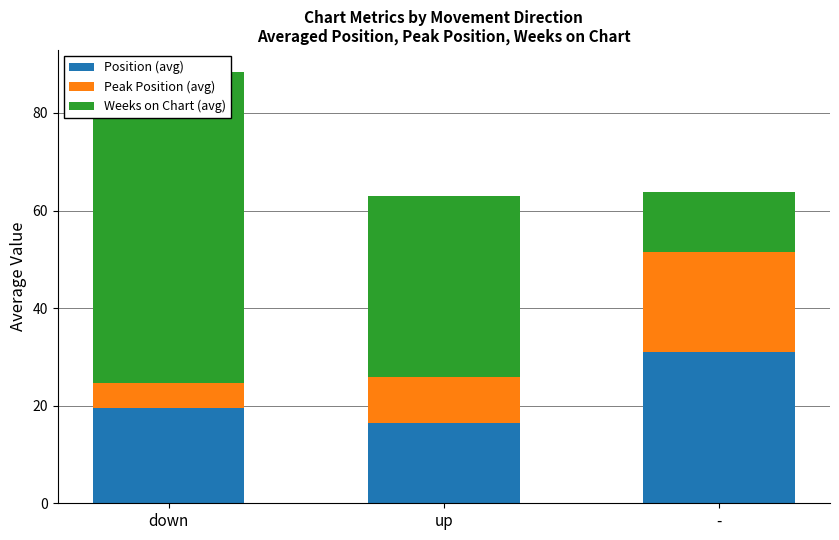

What position from the left is down?

1